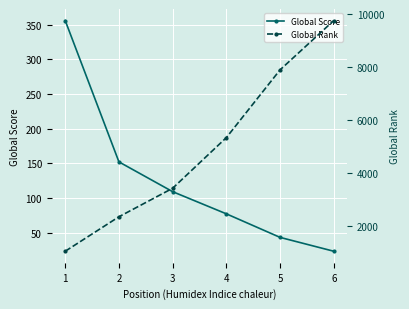

Where is Global Rank nearest to the value 5408?

4